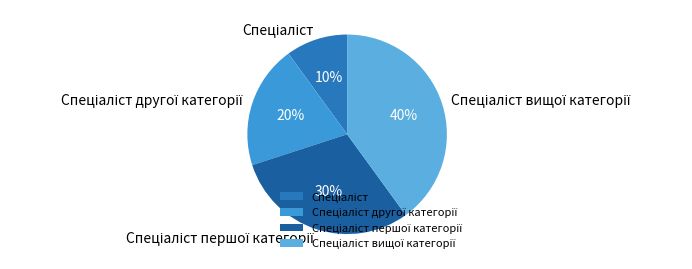

To the nearest percent, what is the average slice percentage?

25%